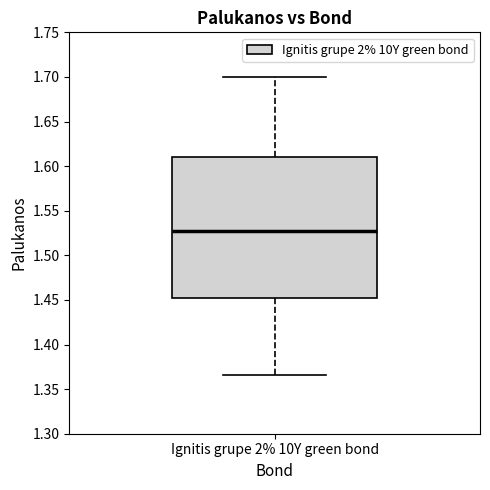

Transcribe this box plot: give where the median line is, the range the box spans, and where the two whiskers end, as read against the y-axis. The values are not printed on the chart, so give them approximately, as read against the axis.

median 1.525, box 1.450 to 1.610, whiskers 1.365 to 1.700